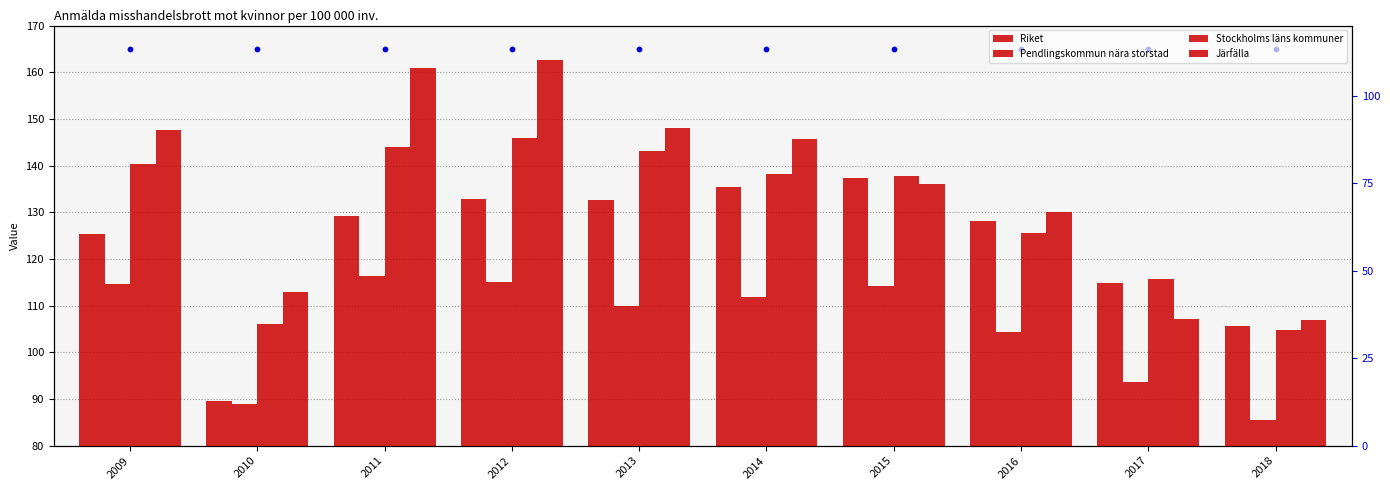

Which series has the largest total across all categories?

percentile rank within the sample